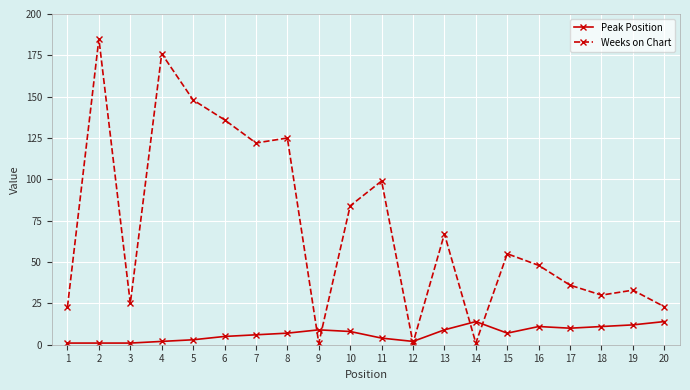

What is the difference between the second highest and second lowest values in the Weeks on Chart series?

175